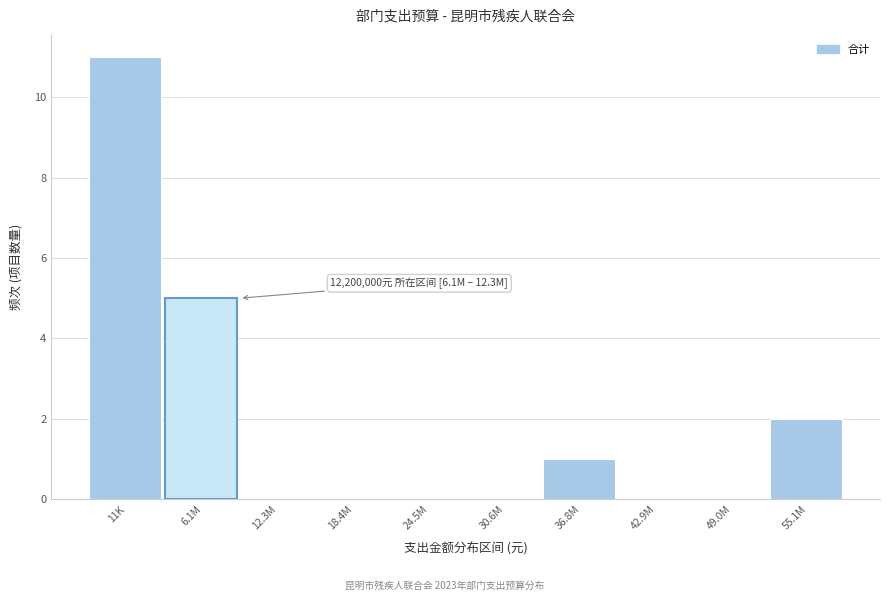

Reading right to left, list all the values displayed in this chart.

55.1M=2	49.0M=0	42.9M=0	36.8M=1	30.6M=0	24.5M=0	18.4M=0	12.3M=0	6.1M=5	11K=11